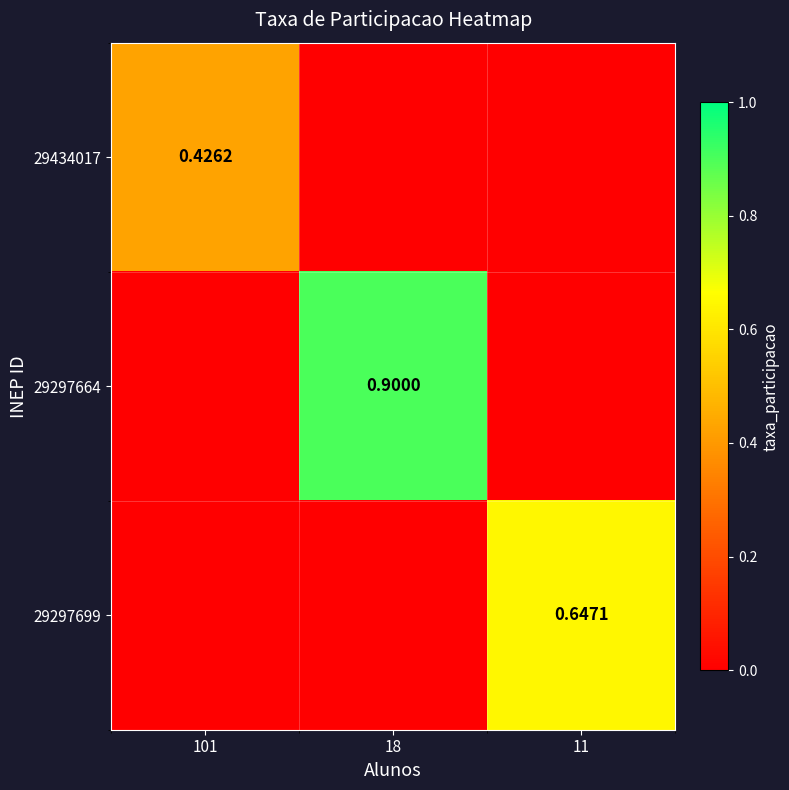

Which series changed the most between 18 and 11?

29297664